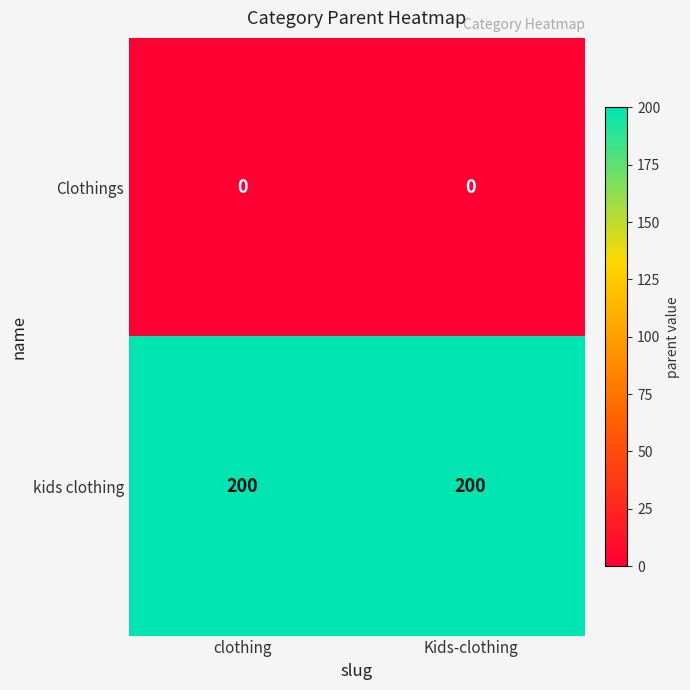

Rank the series at clothing from highest to lowest value.

kids clothing, Clothings